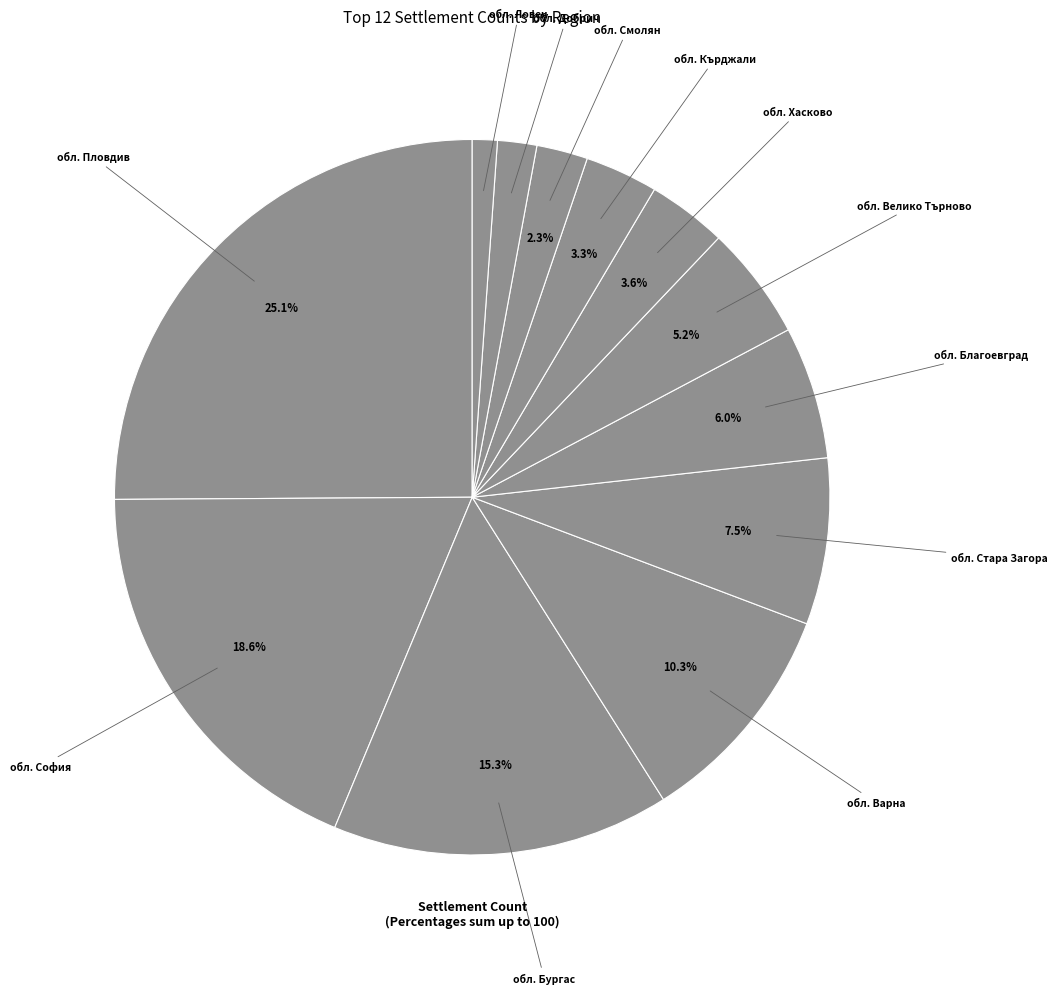

How many segments does this pie chart have?

12